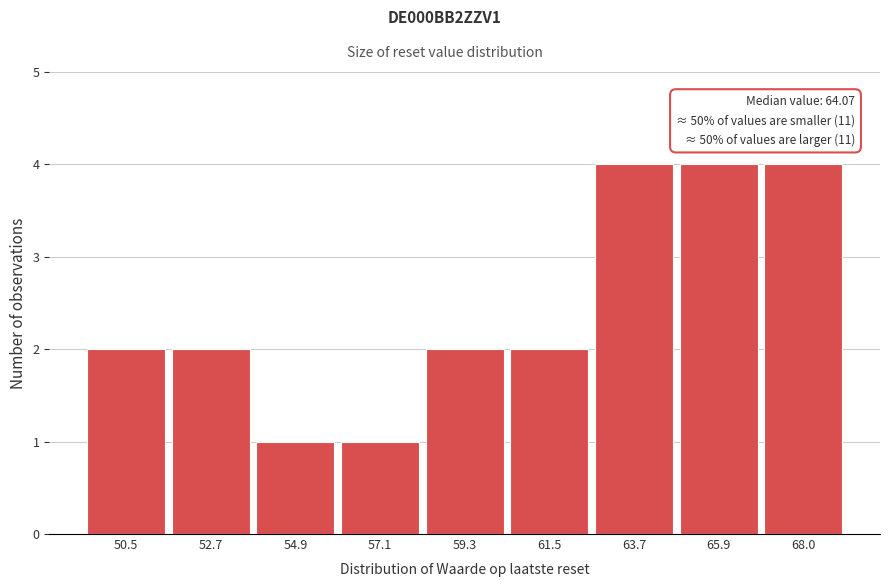

Reading left to right, extract all data points from this chart.

50.5=2	52.7=2	54.9=1	57.1=1	59.3=2	61.5=2	63.7=4	65.9=4	68.0=4